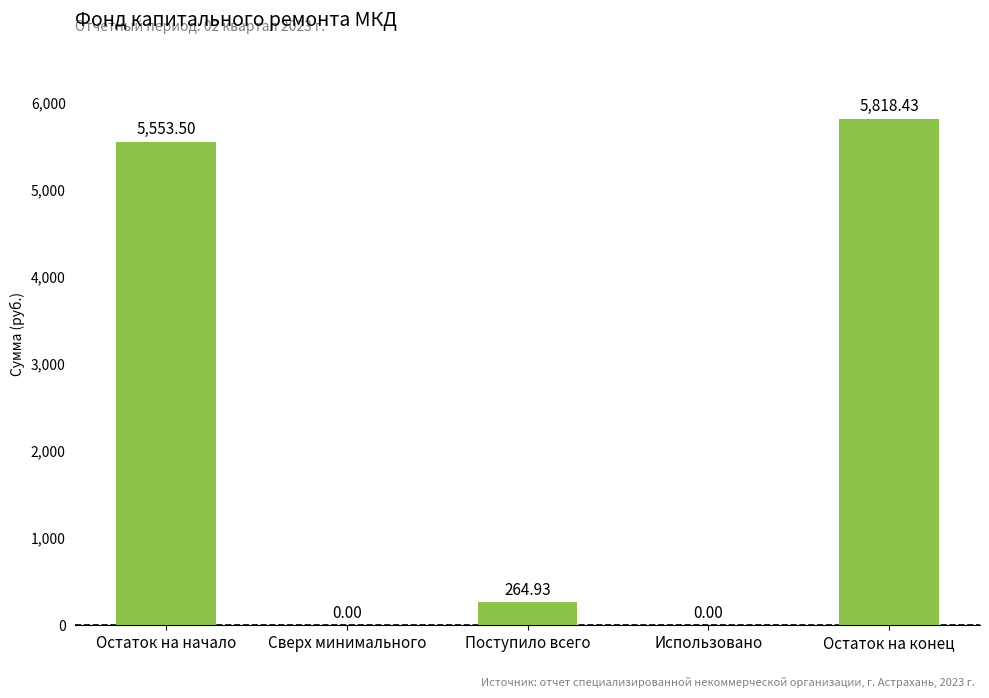

What is the sum of all values?

11636.9